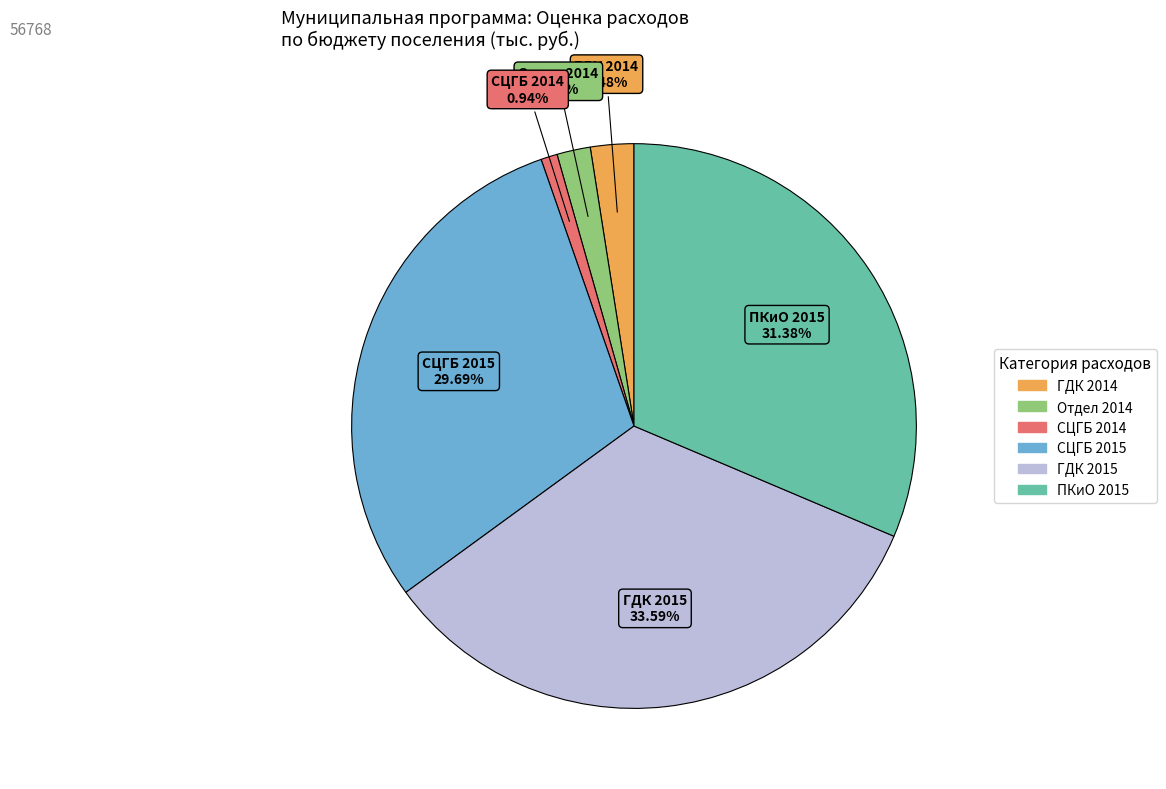

How many segments does this pie chart have?

6